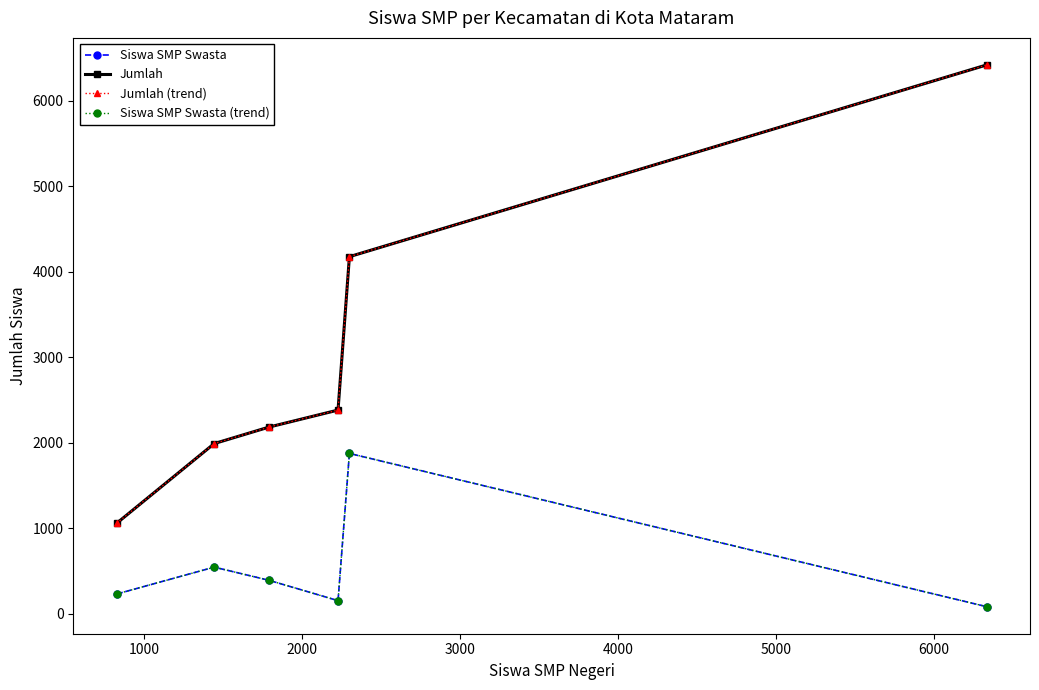

How many interior local peaks does the Siswa SMP Swasta series have?

2